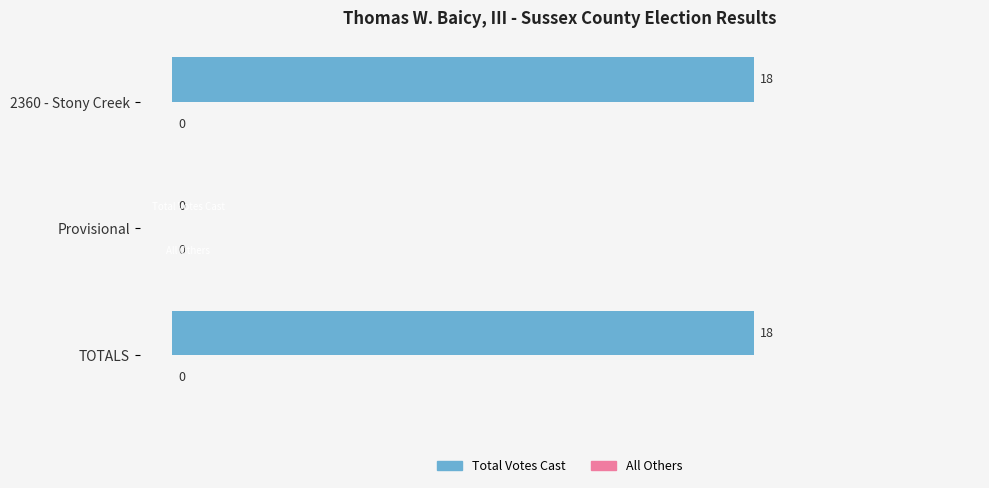

What is the maximum value shown in the chart?

18